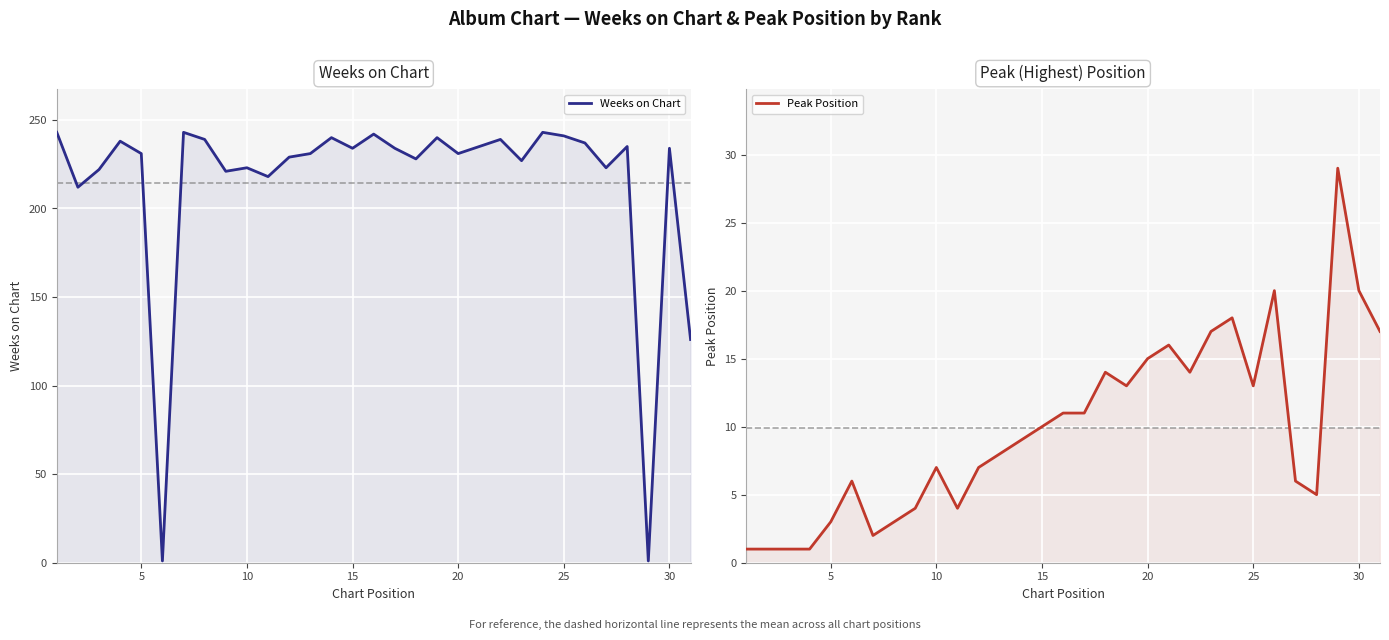

List the series in order of their overall mean, lowest first.

Peak Position, Weeks on Chart